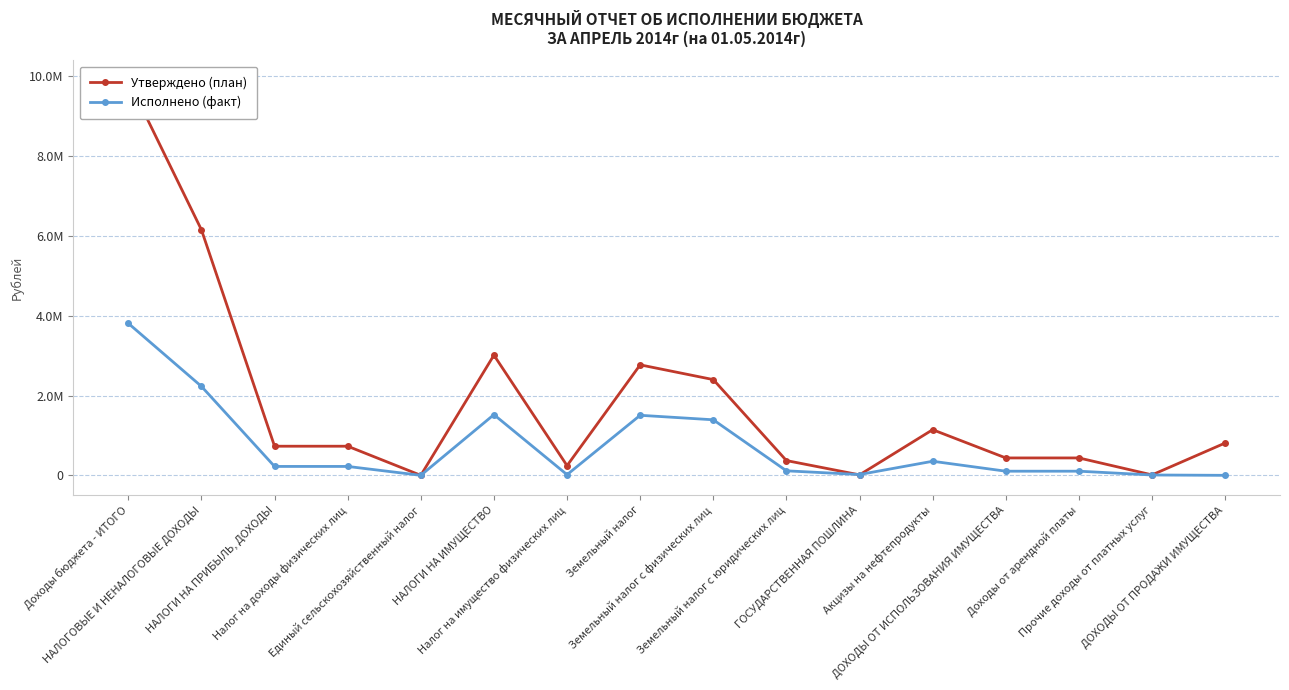

What is the difference between the Исполнено (факт) values at Налог на доходы физических лиц and Акцизы на нефтепродукты?

129630.4